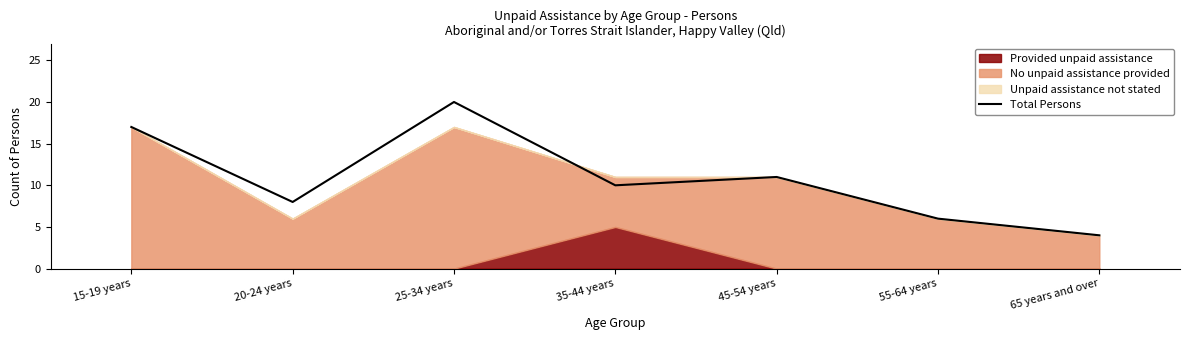

What is the difference between the maximum and minimum values?

16